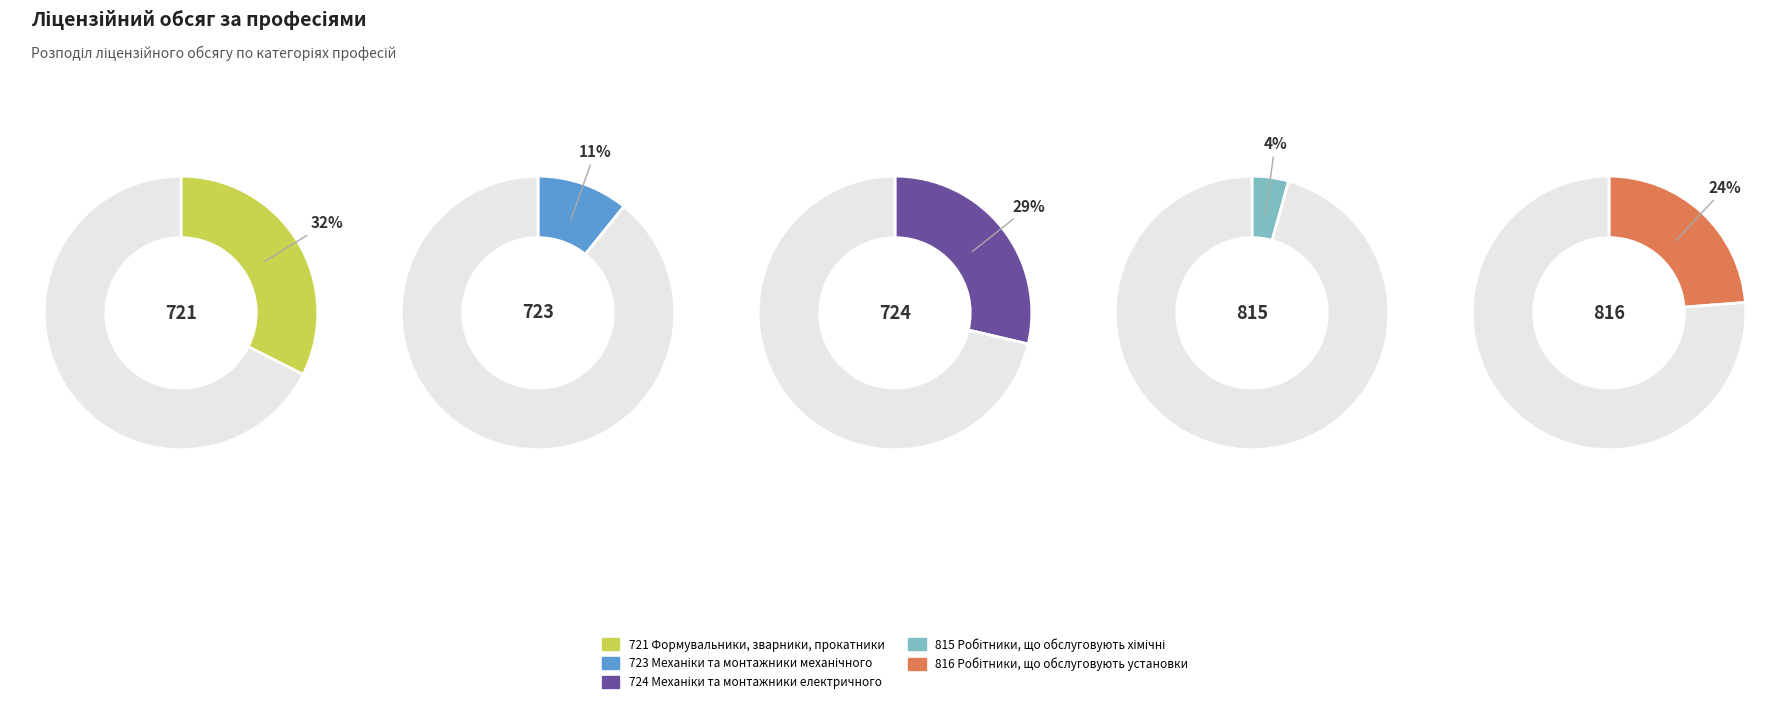

What is the ratio of the value at 721 Формувальники, зварники, прокатники to the value at 724 Механіки та монтажники електричного?

1.1